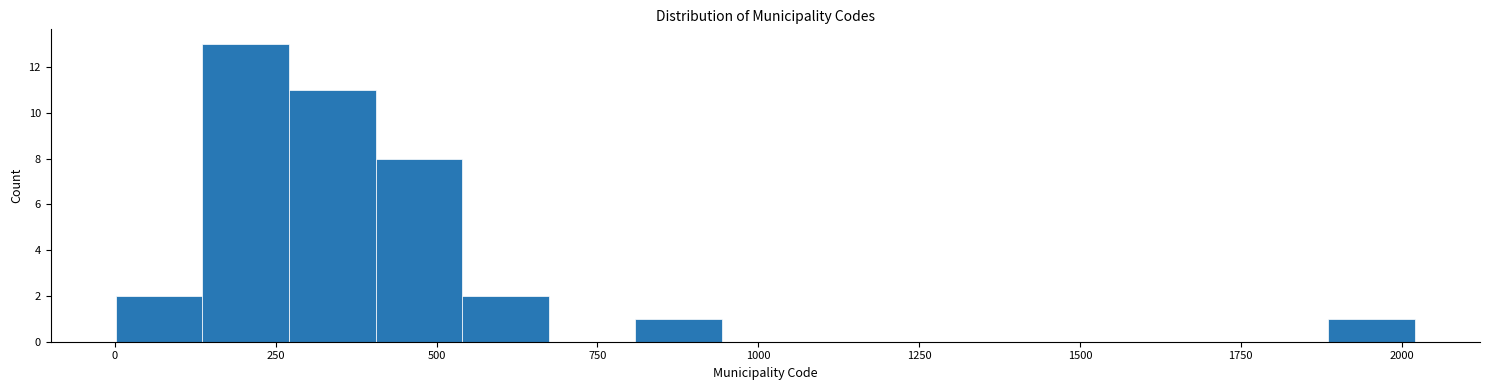

Read against the x-axis, roughly where is the centre of the tallest bar?

200